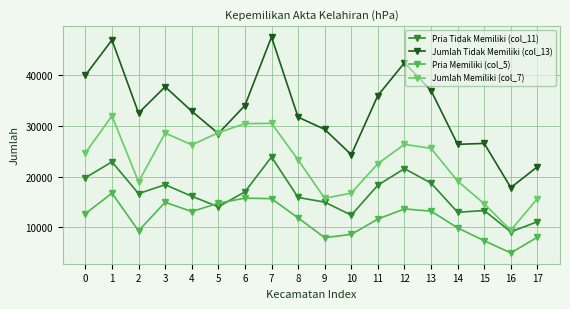

In Pria Memiliki (col_5), how many points are lower than both neighbors (excluding endpoints)?

4